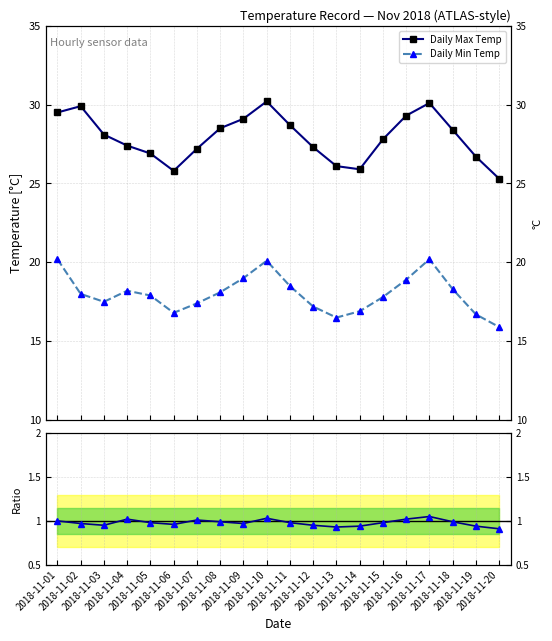

Reading right to left, what are all the values shown in this chart?

Daily Max Temp: 2018-11-20=25.3	2018-11-19=26.7	2018-11-18=28.4	2018-11-17=30.1	2018-11-16=29.3	2018-11-15=27.8	2018-11-14=25.9	2018-11-13=26.1	2018-11-12=27.3	2018-11-11=28.7	2018-11-10=30.2	2018-11-09=29.1	2018-11-08=28.5	2018-11-07=27.2	2018-11-06=25.8	2018-11-05=26.9	2018-11-04=27.4	2018-11-03=28.1	2018-11-02=29.9	2018-11-01=29.5
Daily Min Temp: 2018-11-20=15.9	2018-11-19=16.7	2018-11-18=18.3	2018-11-17=20.2	2018-11-16=18.9	2018-11-15=17.8	2018-11-14=16.9	2018-11-13=16.5	2018-11-12=17.2	2018-11-11=18.5	2018-11-10=20.1	2018-11-09=19.0	2018-11-08=18.1	2018-11-07=17.4	2018-11-06=16.8	2018-11-05=17.9	2018-11-04=18.2	2018-11-03=17.5	2018-11-02=18.0	2018-11-01=20.2
Ratio (Max/ref): 2018-11-20=0.9	2018-11-19=0.9	2018-11-18=1.0	2018-11-17=1.1	2018-11-16=1.0	2018-11-15=1.0	2018-11-14=0.9	2018-11-13=0.9	2018-11-12=0.9	2018-11-11=1.0	2018-11-10=1.0	2018-11-09=1.0	2018-11-08=1.0	2018-11-07=1.0	2018-11-06=1.0	2018-11-05=1.0	2018-11-04=1.0	2018-11-03=0.9	2018-11-02=1.0	2018-11-01=1.0